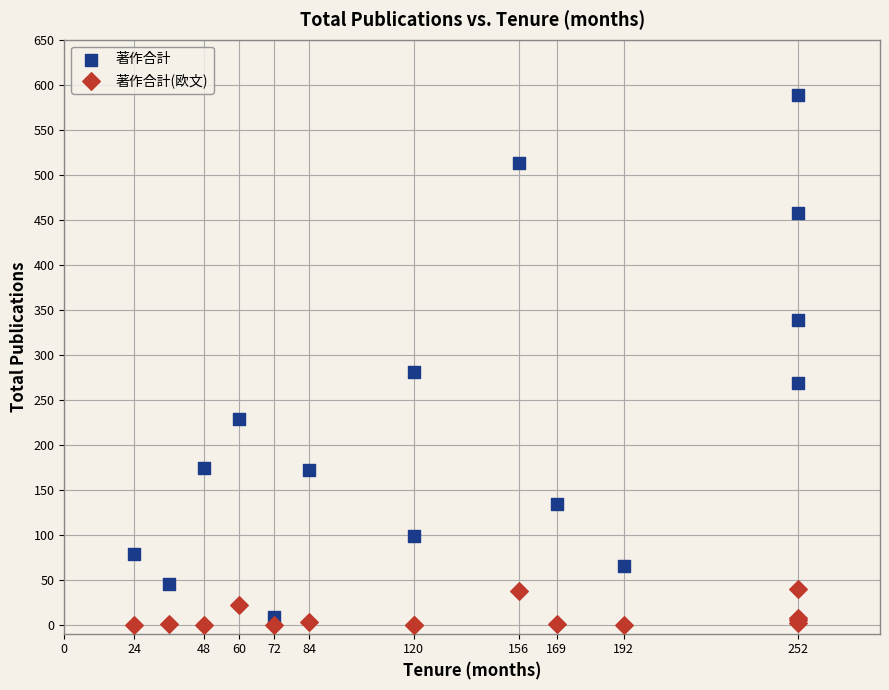

Which series contains the lowest Y value?

著作合計(欧文)